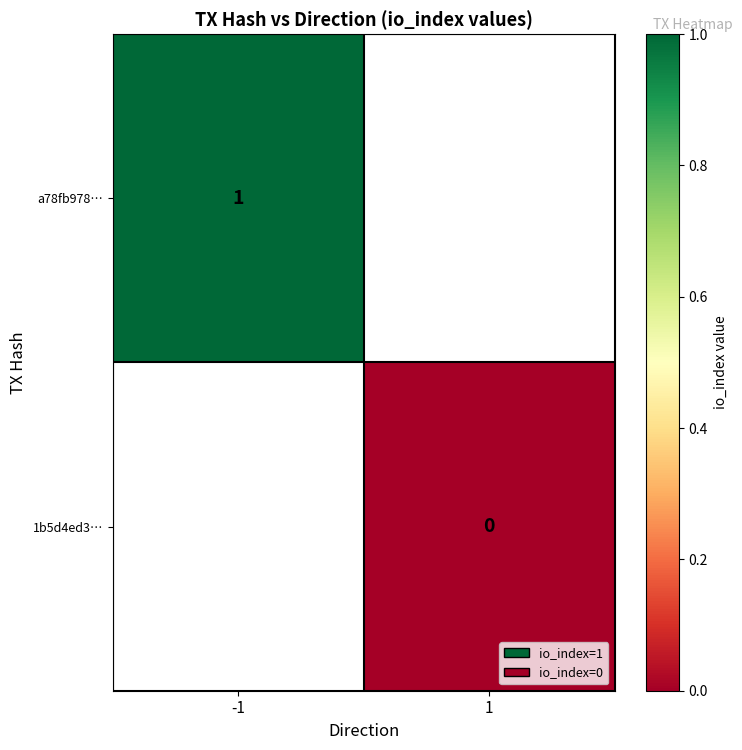

True or false: a78fb978… has a value of 1 at -1.

True